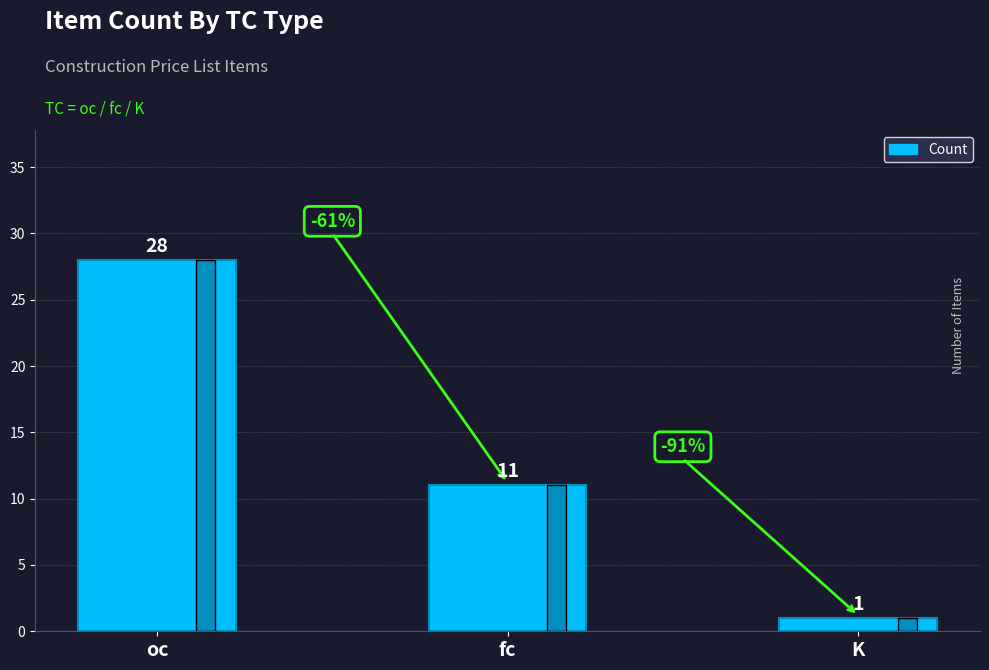

How many data points are less than 11?

1